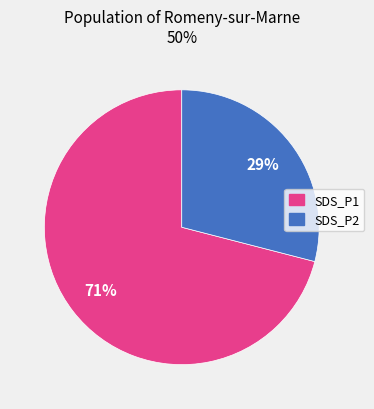

Which category has the biggest portion of the pie?

SDS_P1